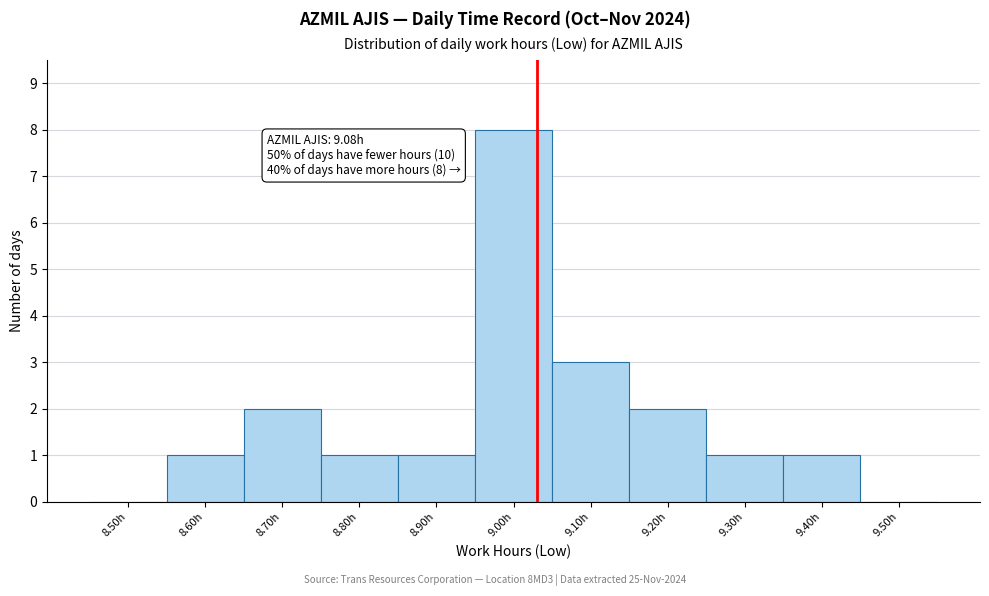

Reading left to right, what are all the values shown in this chart?

8.50h=0	8.60h=1	8.70h=2	8.80h=1	8.90h=1	9.00h=8	9.10h=3	9.20h=2	9.30h=1	9.40h=1	9.50h=0